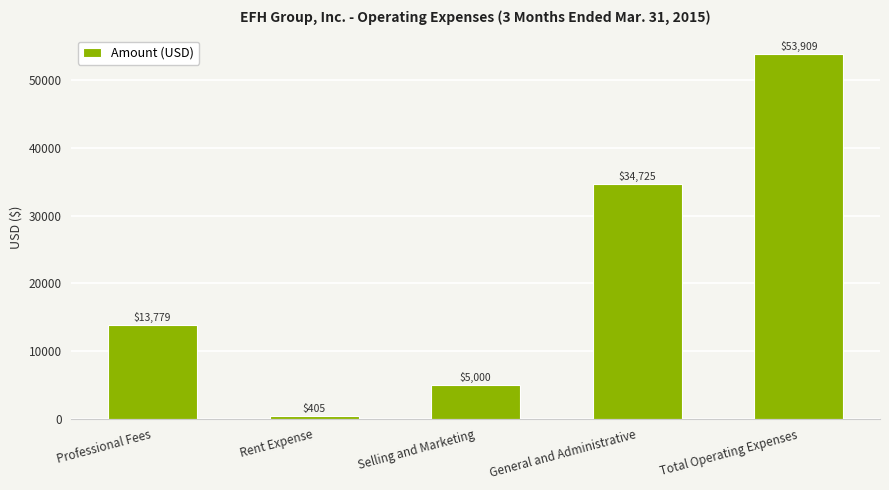

Which has a higher value, Rent Expense or General and Administrative?

General and Administrative